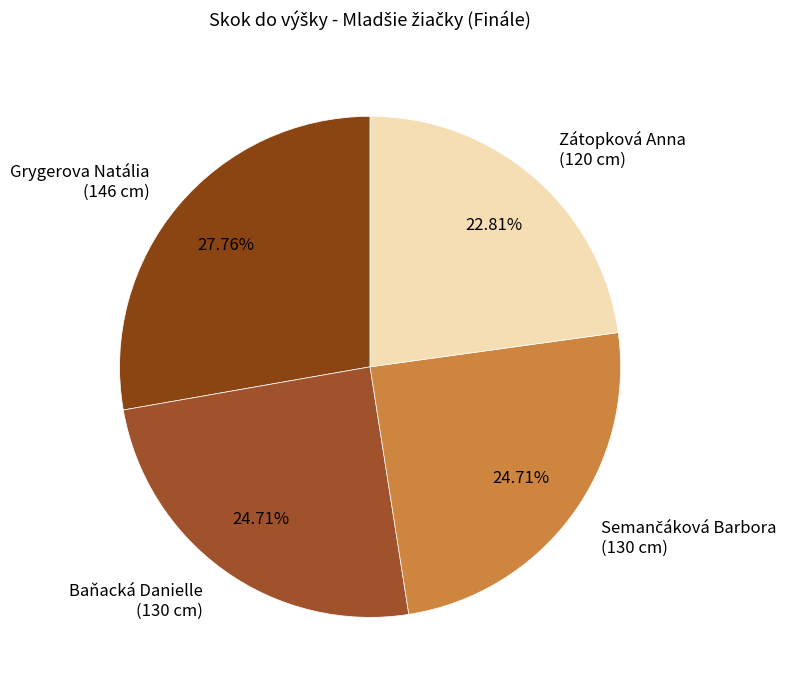

What percentage is the Zátopková Anna slice, to the nearest percent?

23%